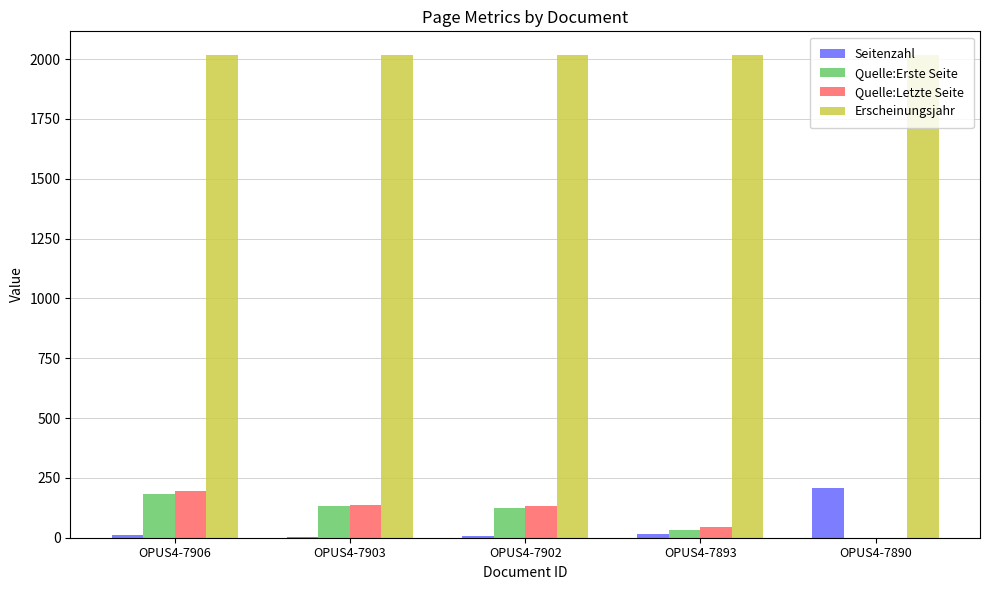

What is the approximate value of Quelle:Letzte Seite at OPUS4-7893, to the nearest 50?

50